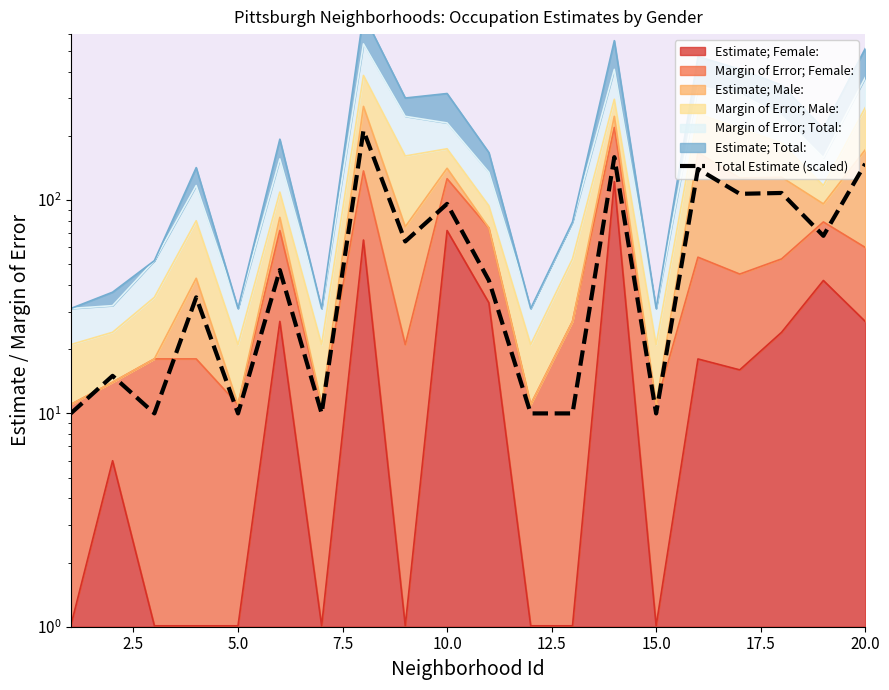

What is the sum of all values?

1311